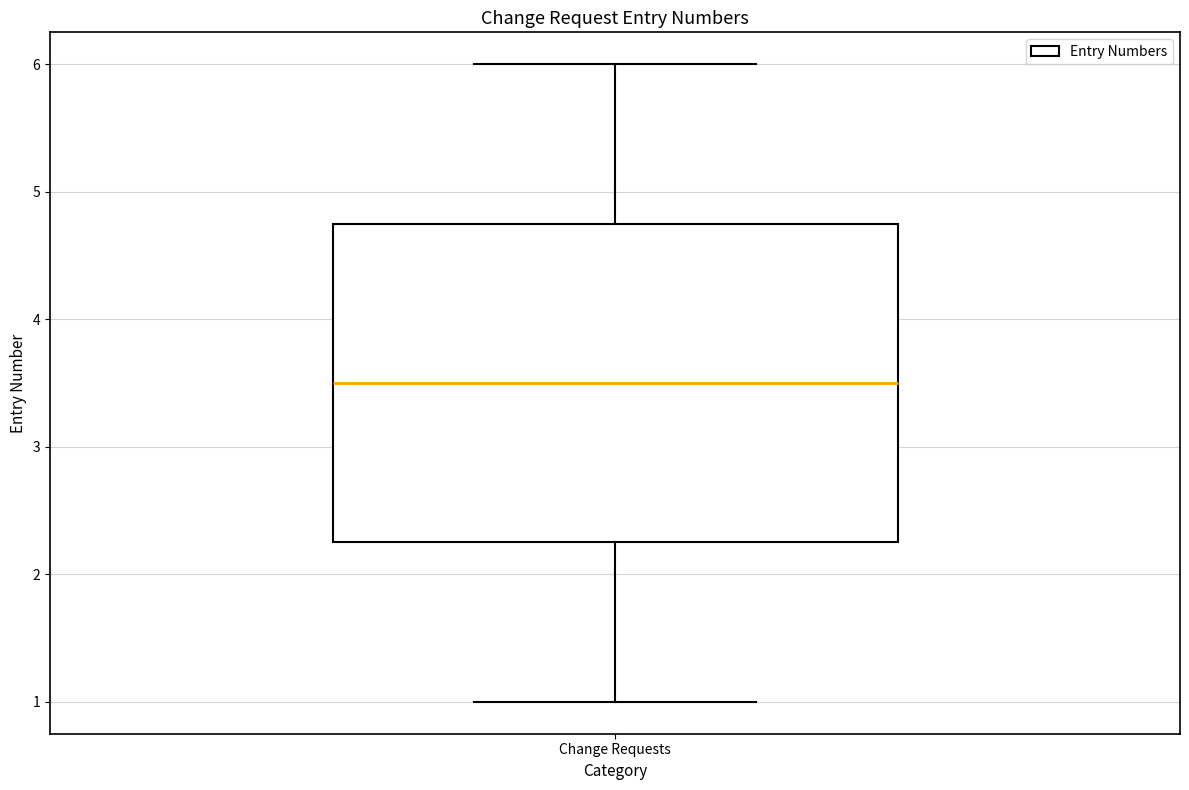

Where does the lower whisker of the box for Change Requests end on the y-axis? The values are not printed on the chart, so give them approximately, as read against the axis.

1.0